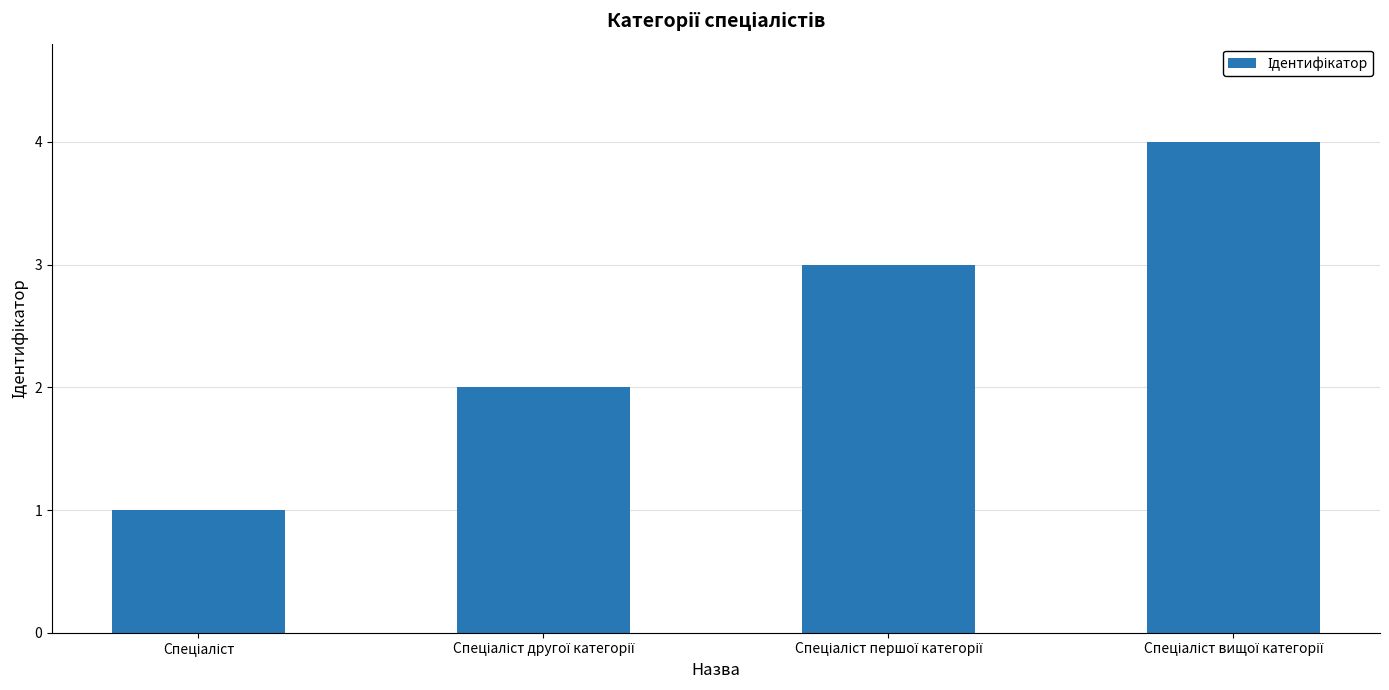

What is the sum of all values?

10